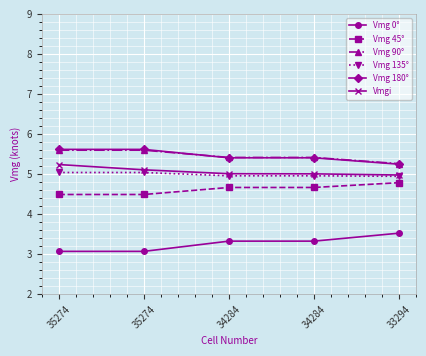

Between 35274 and 33294, which series saw the biggest shift?

Vmg 0°